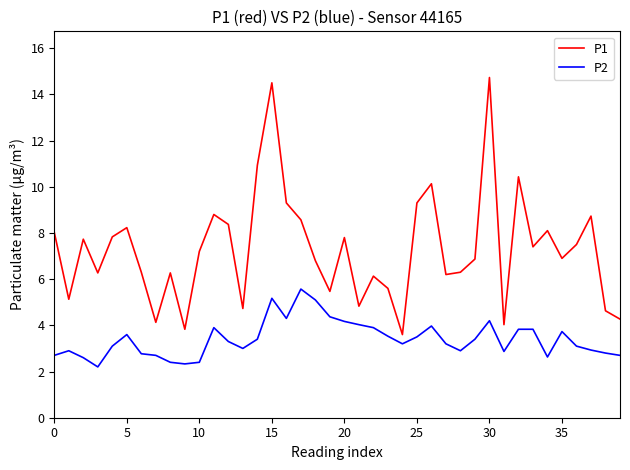

What is the highest value of the P1 series?

14.7